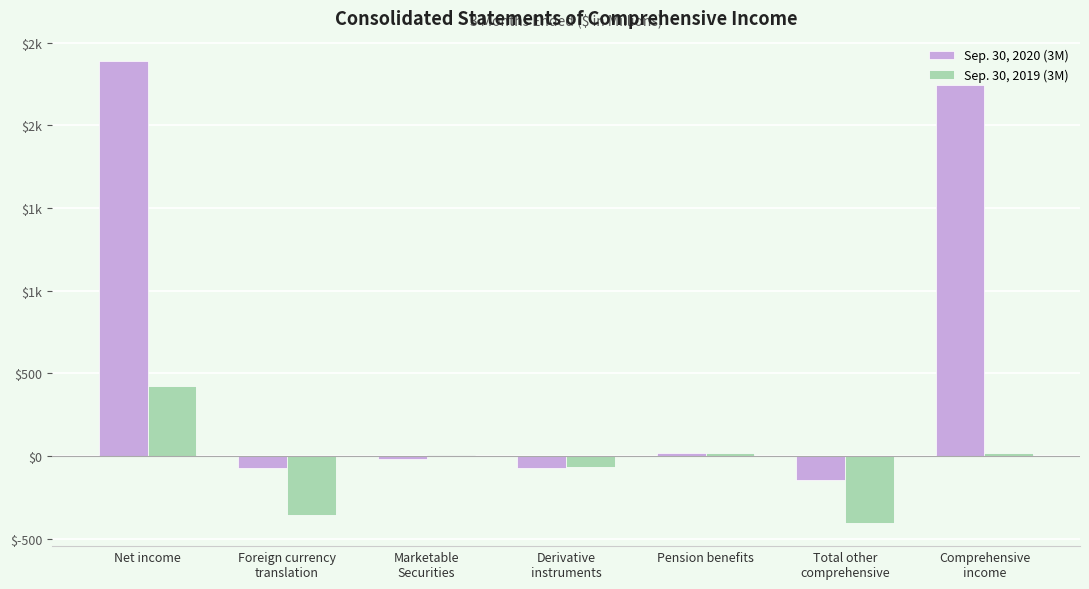

What are all the series names shown in the legend?

Sep. 30, 2020 (3M), Sep. 30, 2019 (3M)